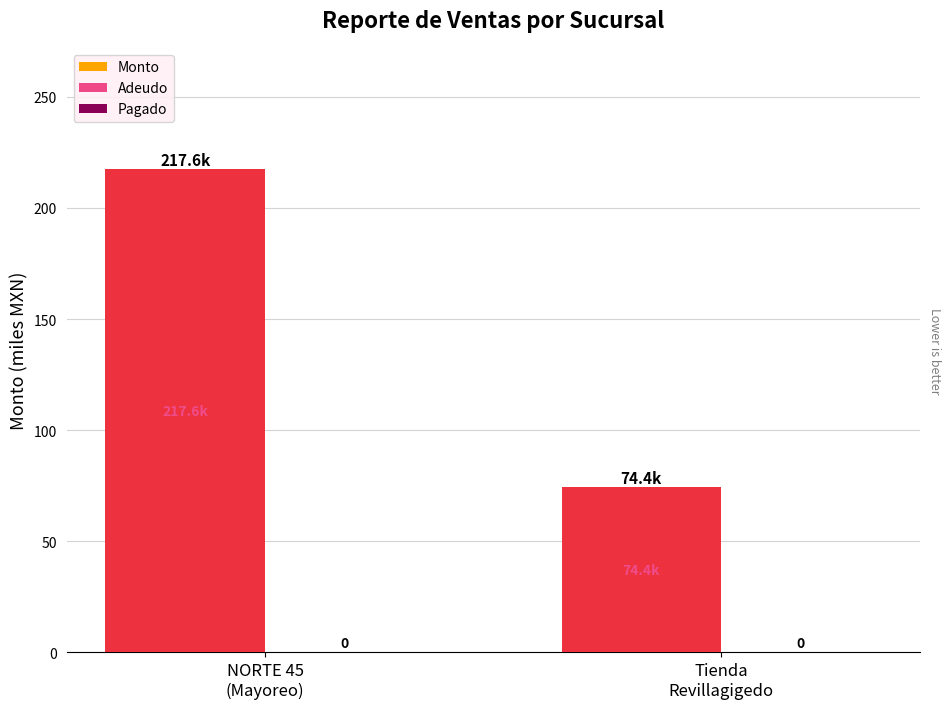

Reading left to right, extract all data points from this chart.

Monto: 217.6	74.4
Adeudo: 217.6	74.4
Pagado: 0.0	0.0